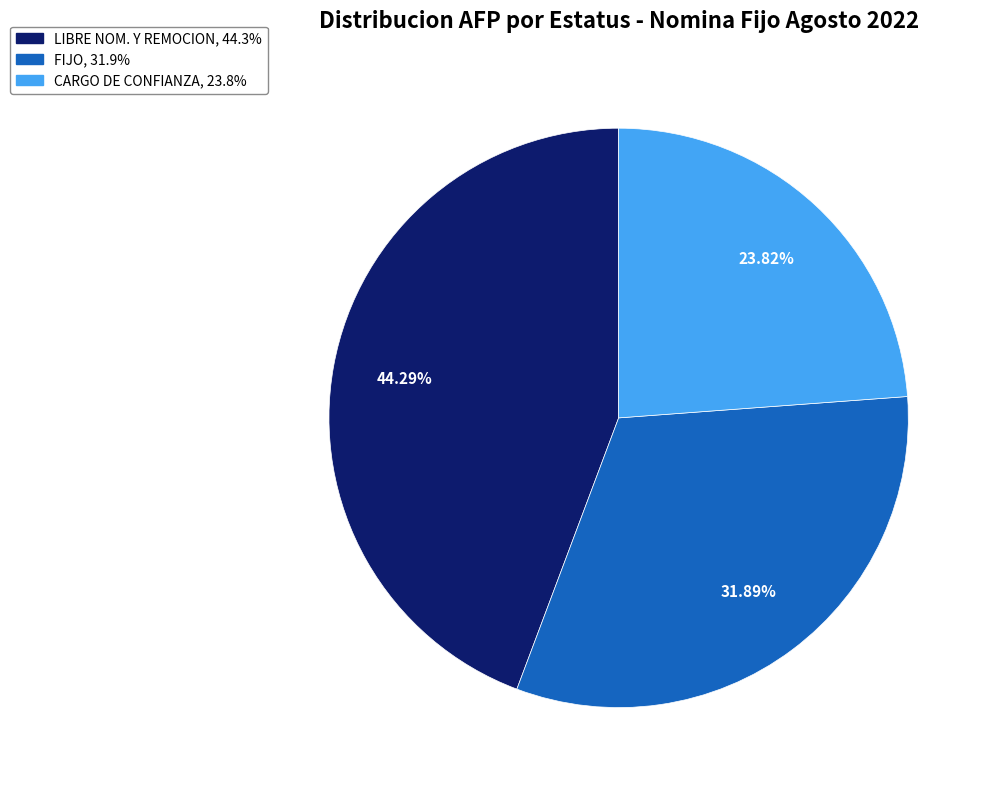

How many slices are in this pie chart?

3